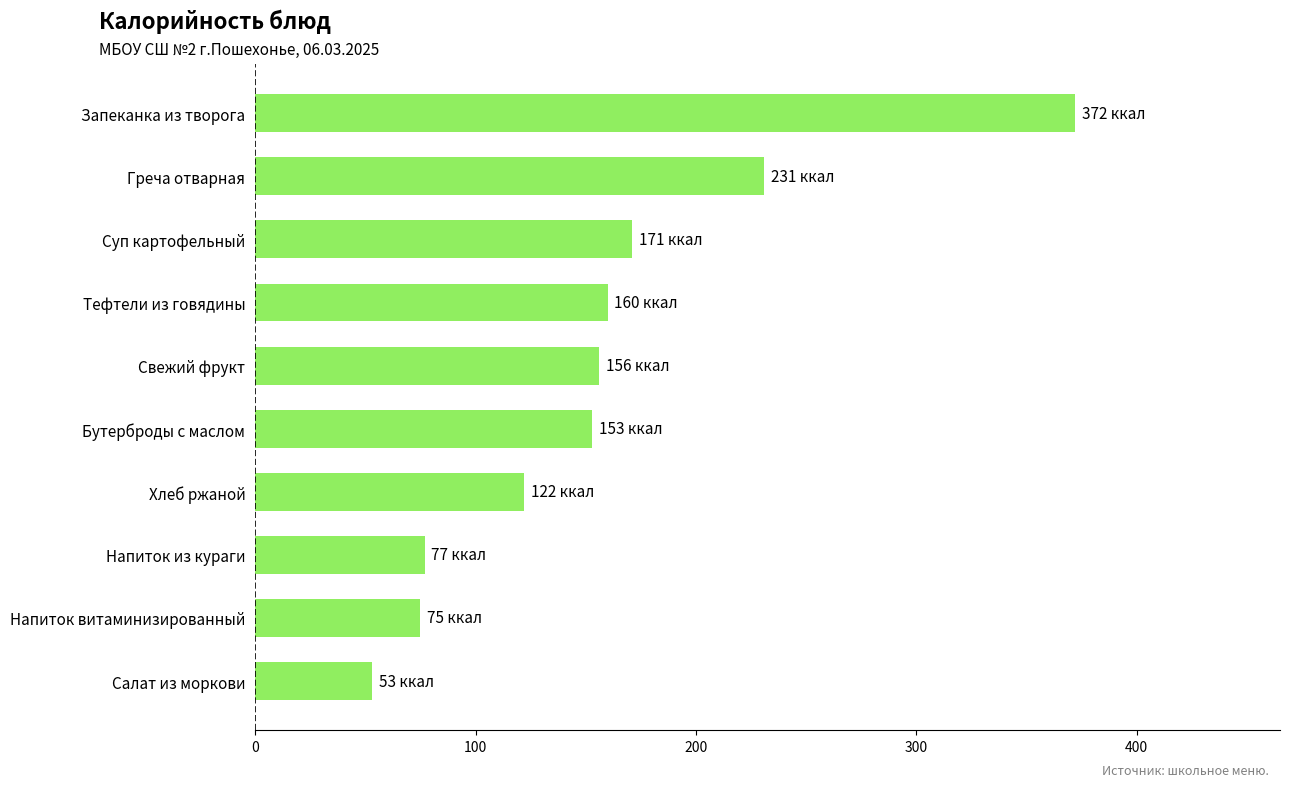

Reading bottom to top, transcribe all the data shown in this chart.

Салат из моркови=53	Напиток витаминизированный=75	Напиток из кураги=77	Хлеб ржаной=122	Бутерброды с маслом=153	Свежий фрукт=156	Тефтели из говядины=160	Суп картофельный=171	Греча отварная=231	Запеканка из творога=372